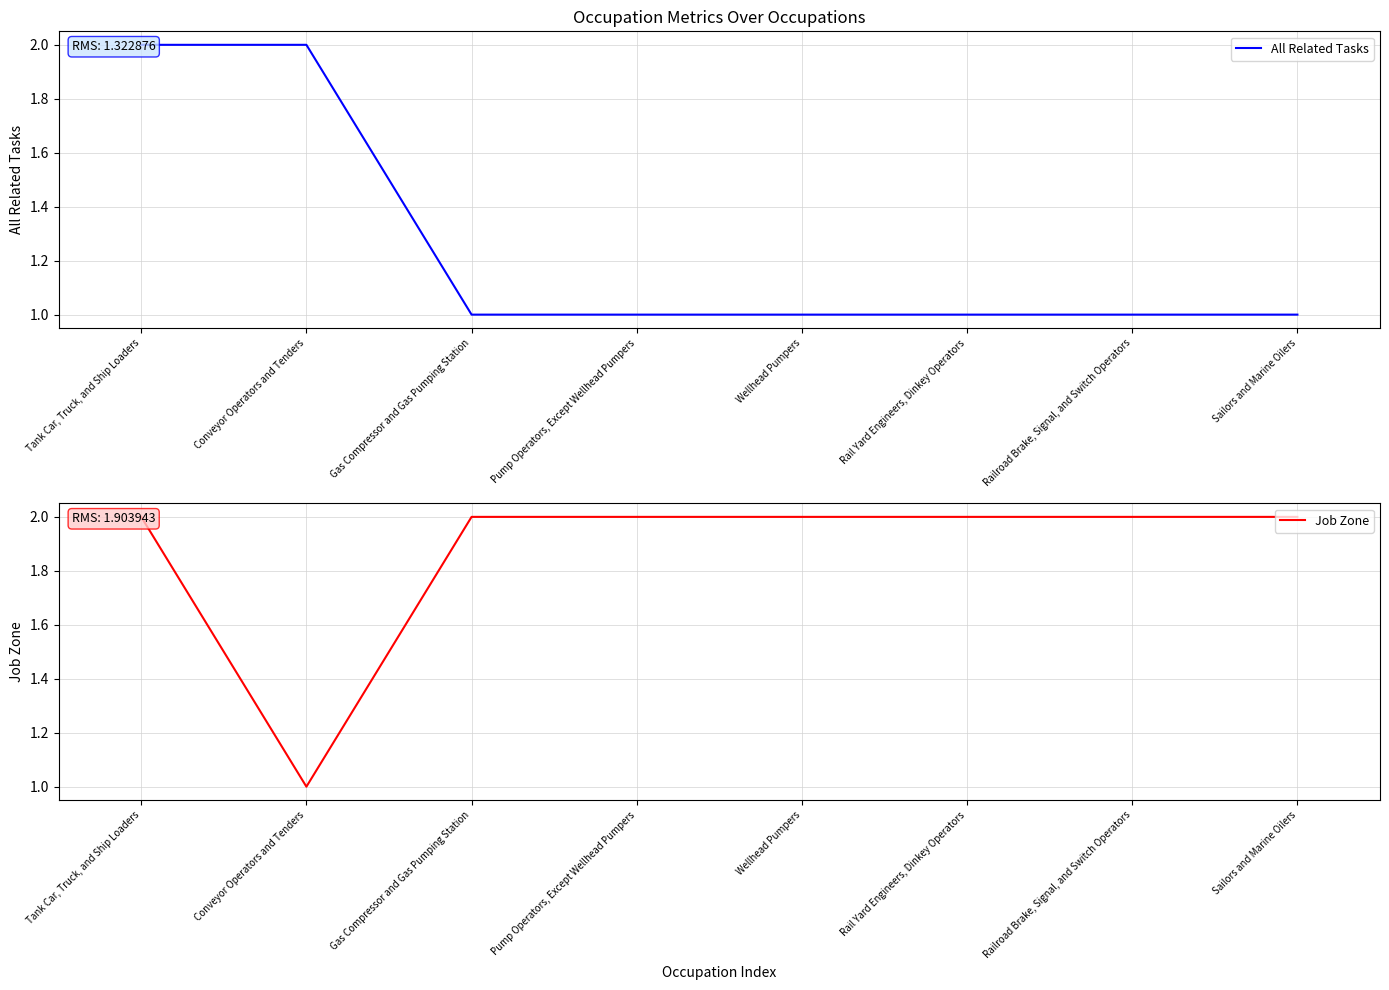

What position from the right is Wellhead Pumpers?

4